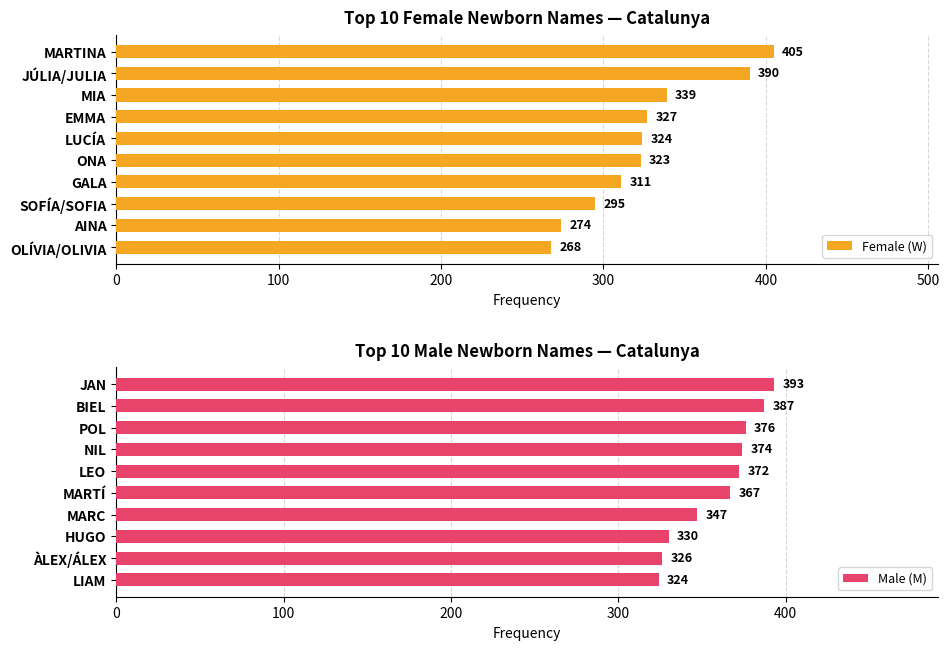

The Male (M) series shows 664 at POL. True or false?

False